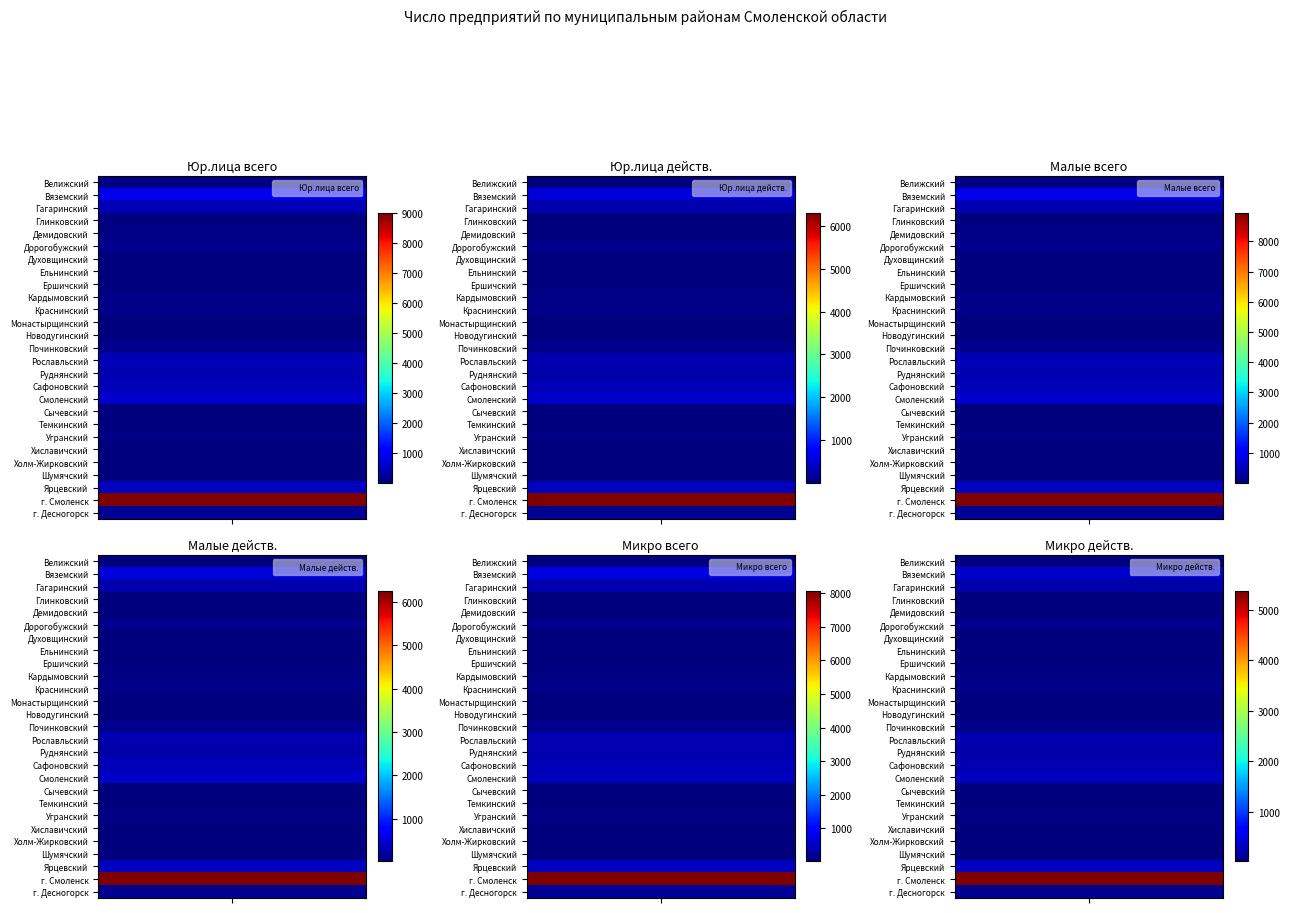

What is the maximum value shown in the chart?

9008